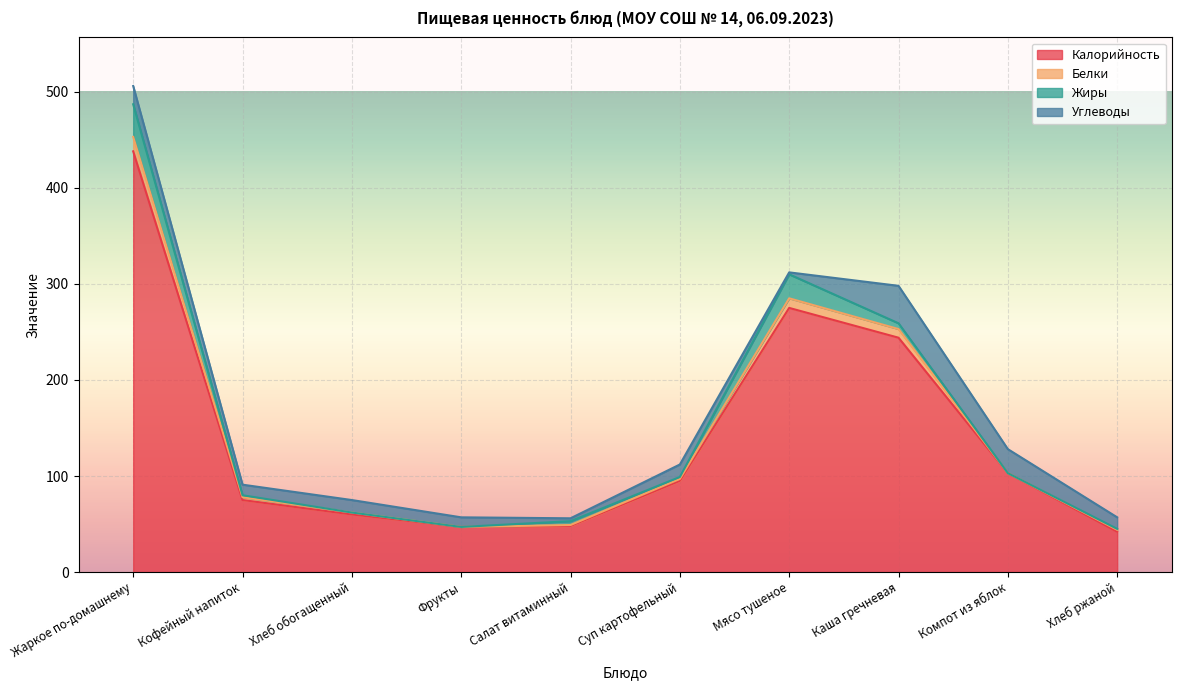

Where does the Углеводы series first go above 13?

Жаркое по-домашнему